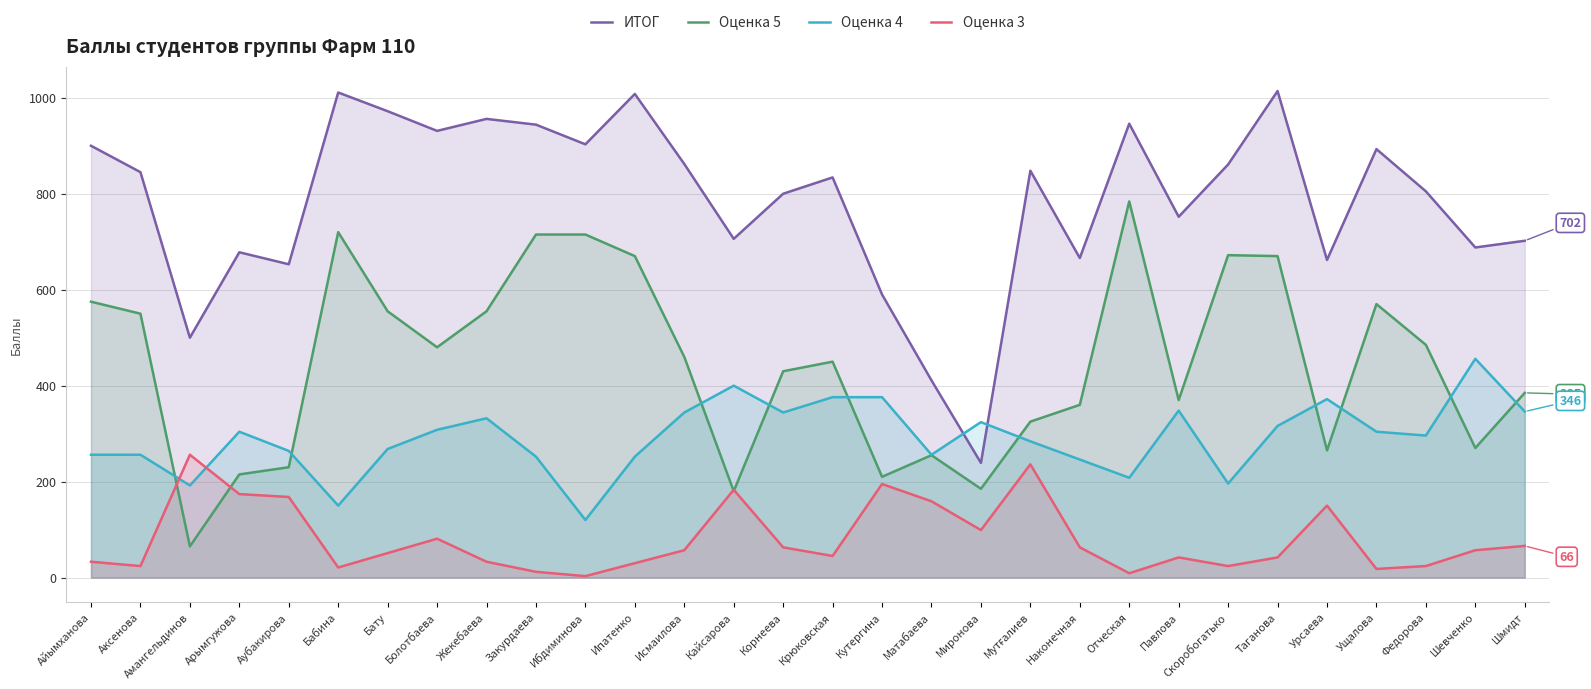

At how many categories does at least one series exceed 994?

3